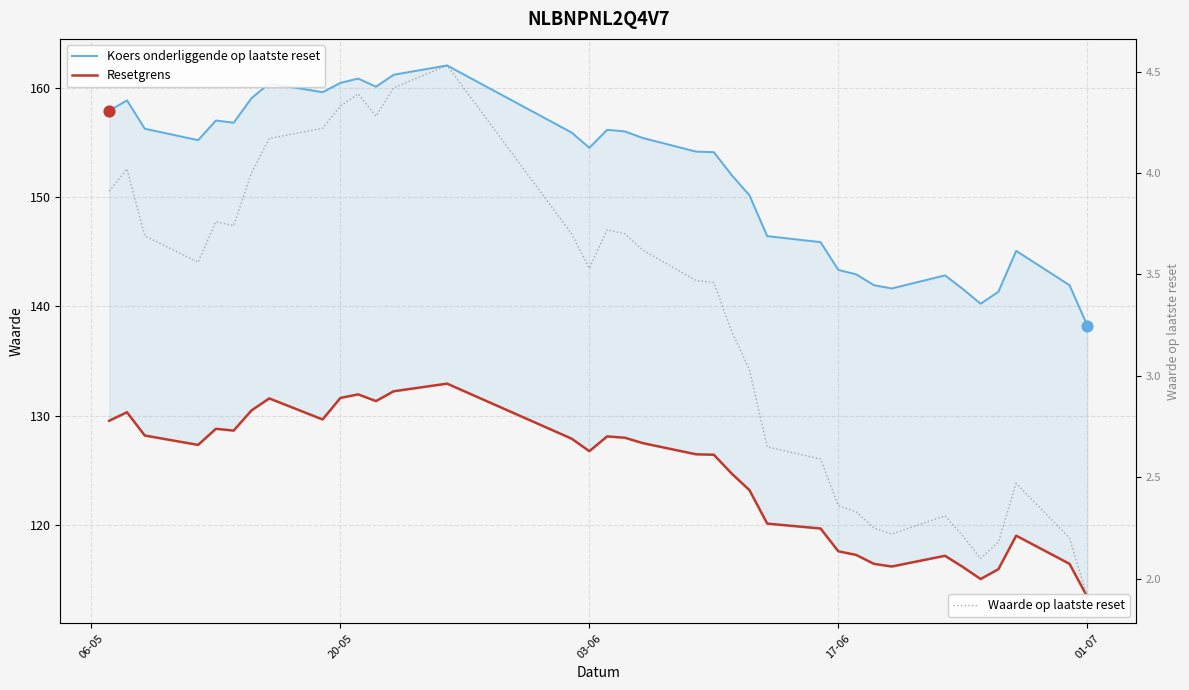

Is the value of Waarde op laatste reset at 9 greater than the value of Resetgrens at 20?

No